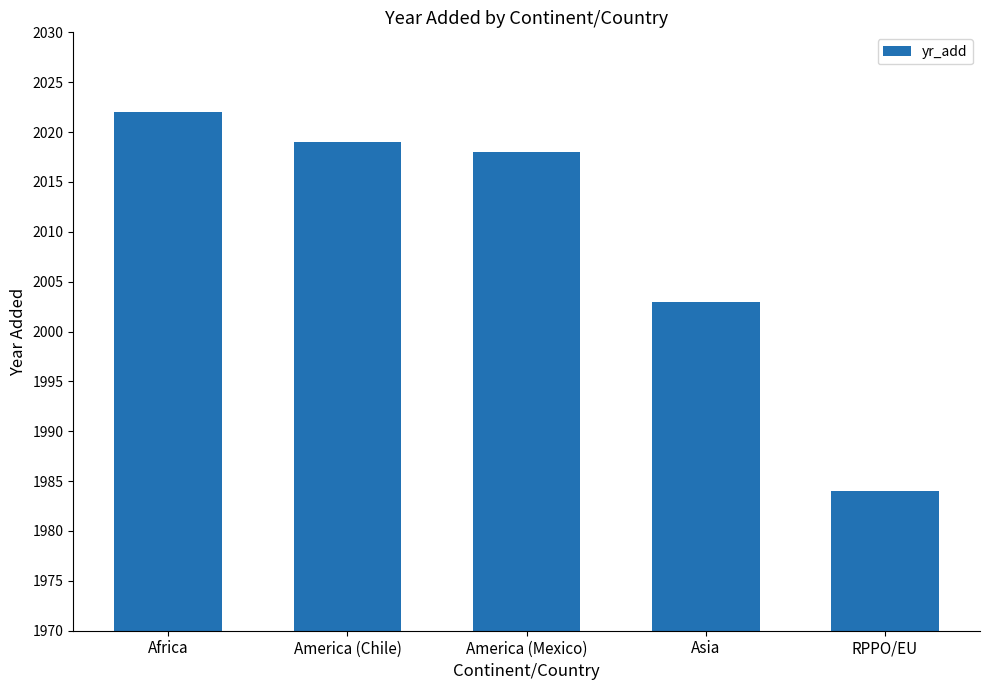

List the labels in order of value, smallest first.

RPPO/EU, Asia, America (Mexico), America (Chile), Africa